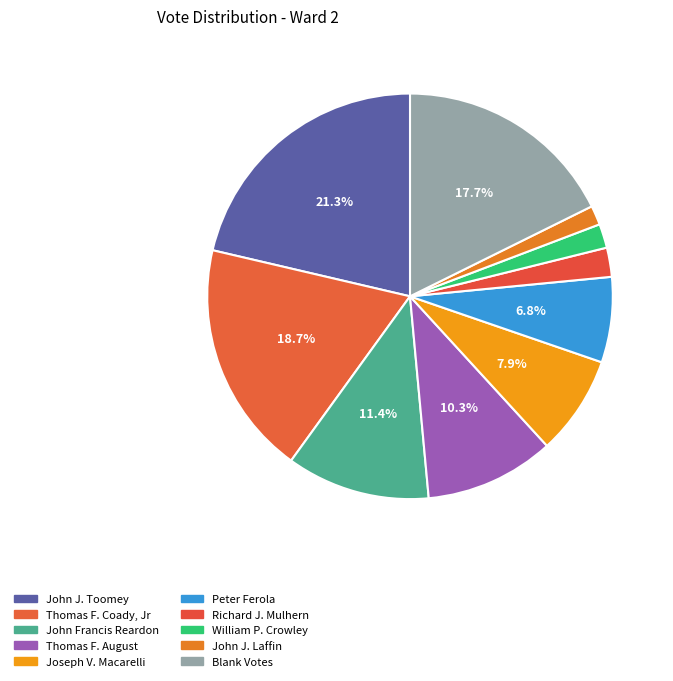

What is the change in value from Thomas F. Coady, Jr to William P. Crowley?

-1024